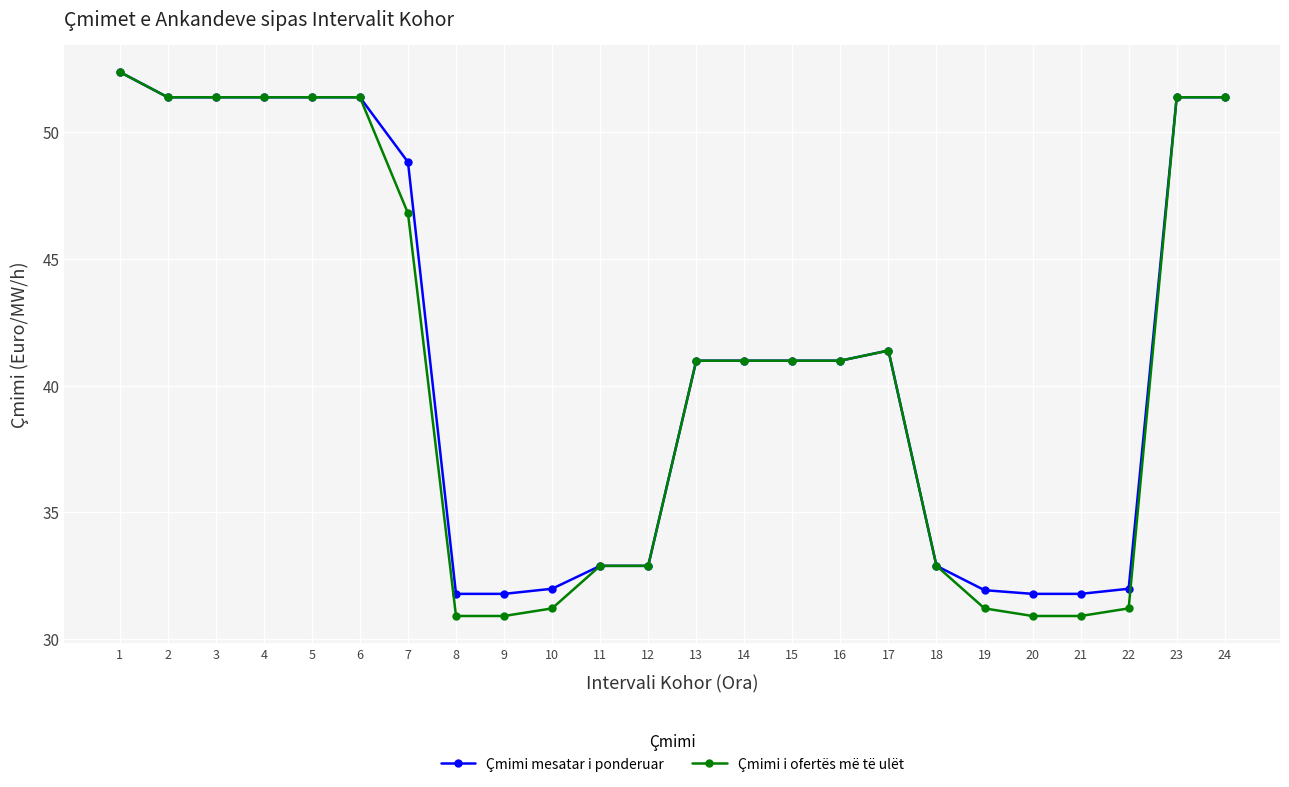

True or false: Çmimi i ofertës më të ulët has a value of 31.2 at 19.

True